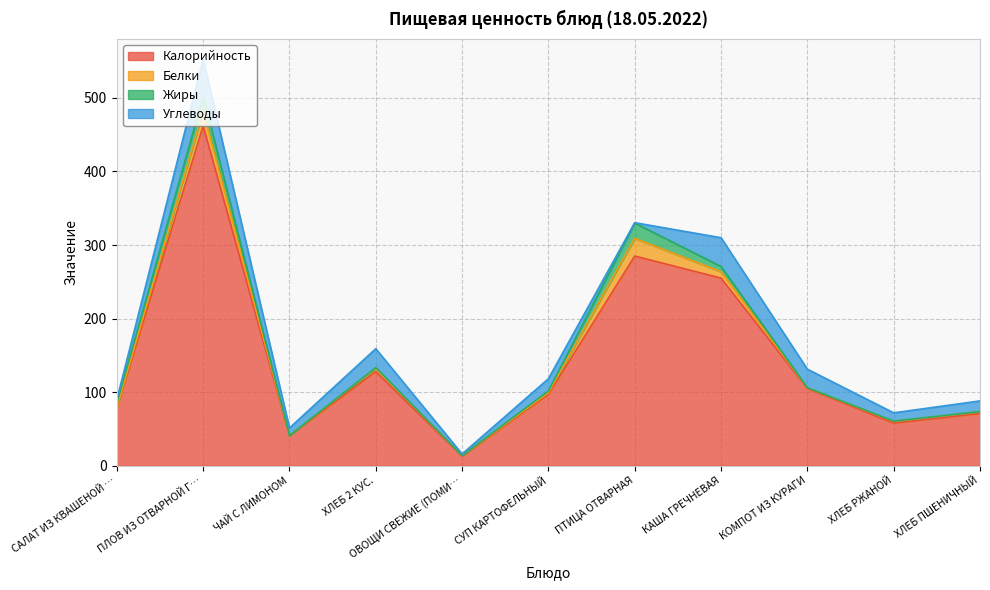

Between ХЛЕБ РЖАНОЙ and ОВОЩИ СВЕЖИЕ (ПОМИДОРЫ), which is larger?

ХЛЕБ РЖАНОЙ